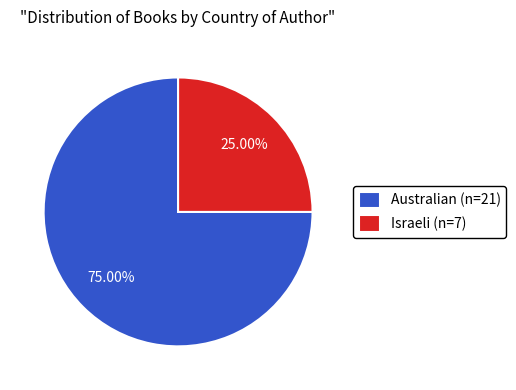

Count the number of slices in the pie.

2